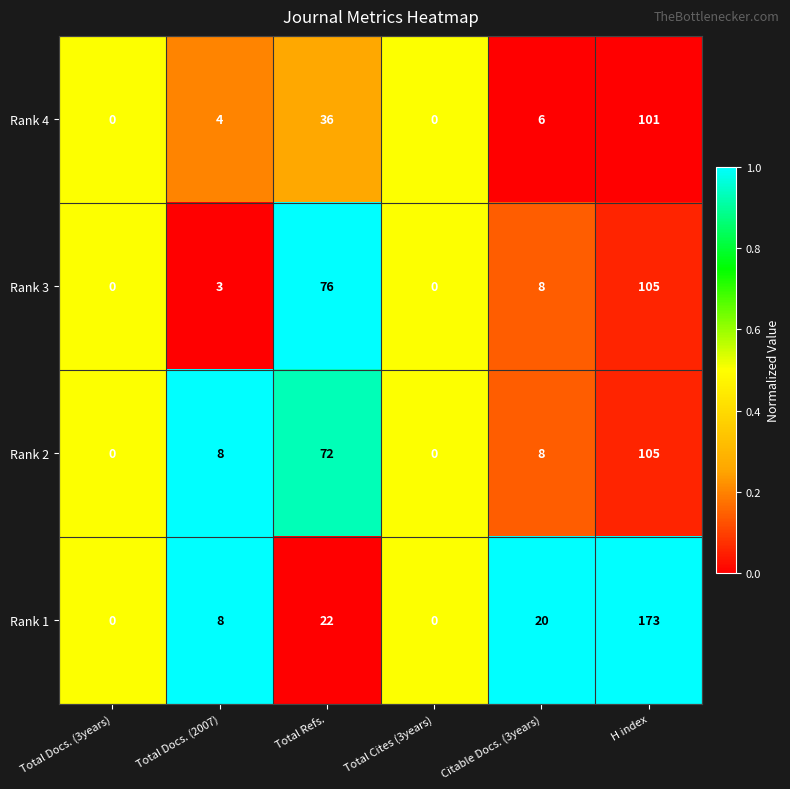

Which series has the largest total across all categories?

Rank 1